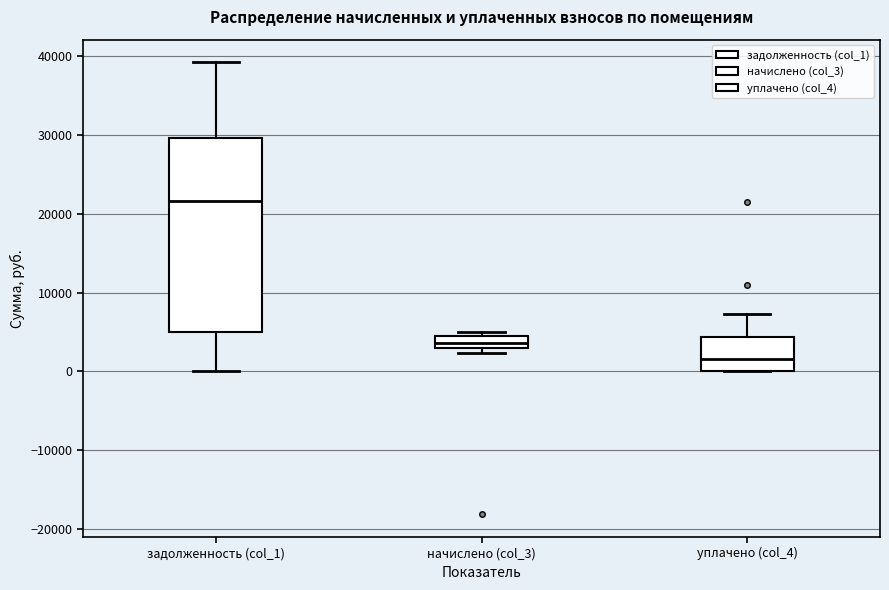

Which box is the tallest, from its lower edge to its upper edge?

задолженность (col_1)